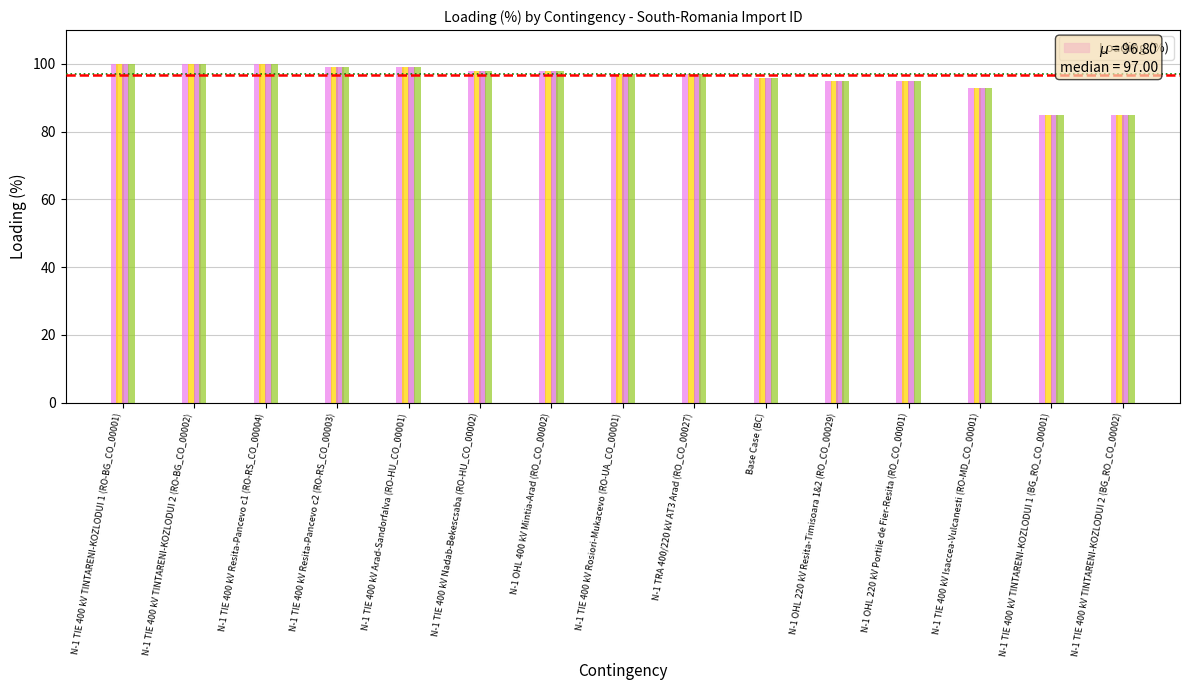

At which label is the value closest to 92?

N-1 TIE 400 kV Isaccea-Vulcanesti (RO-MD_CO_00001)